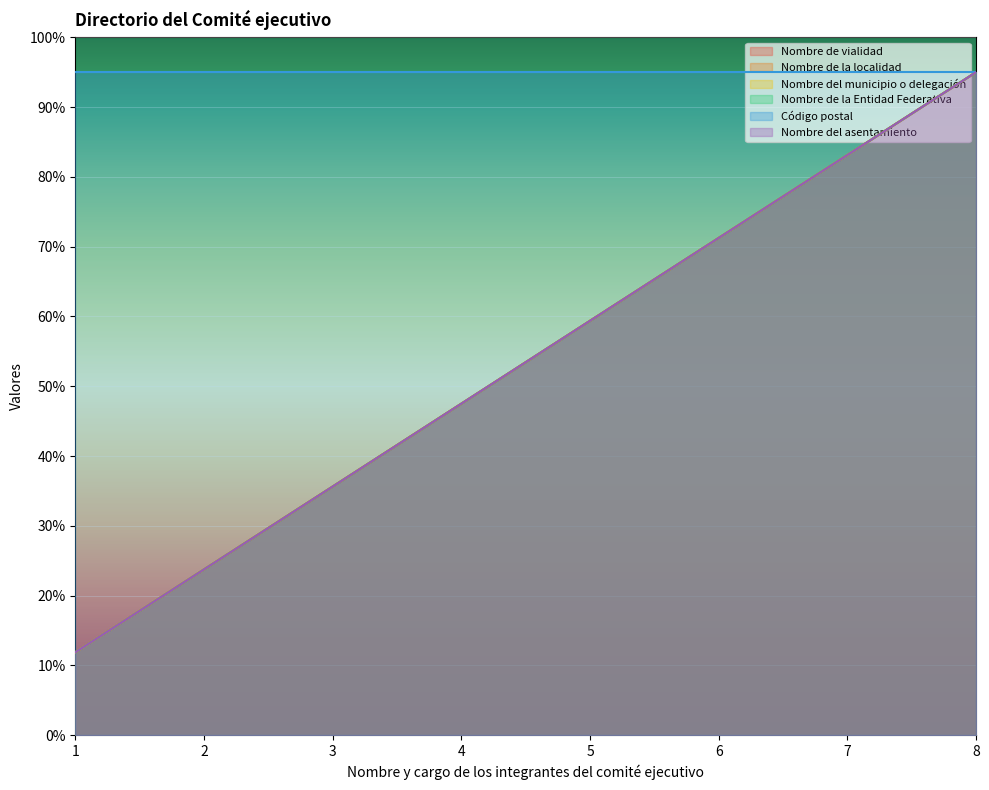

The value of Nombre del asentamiento at 2 is 36.0. True or false?

False